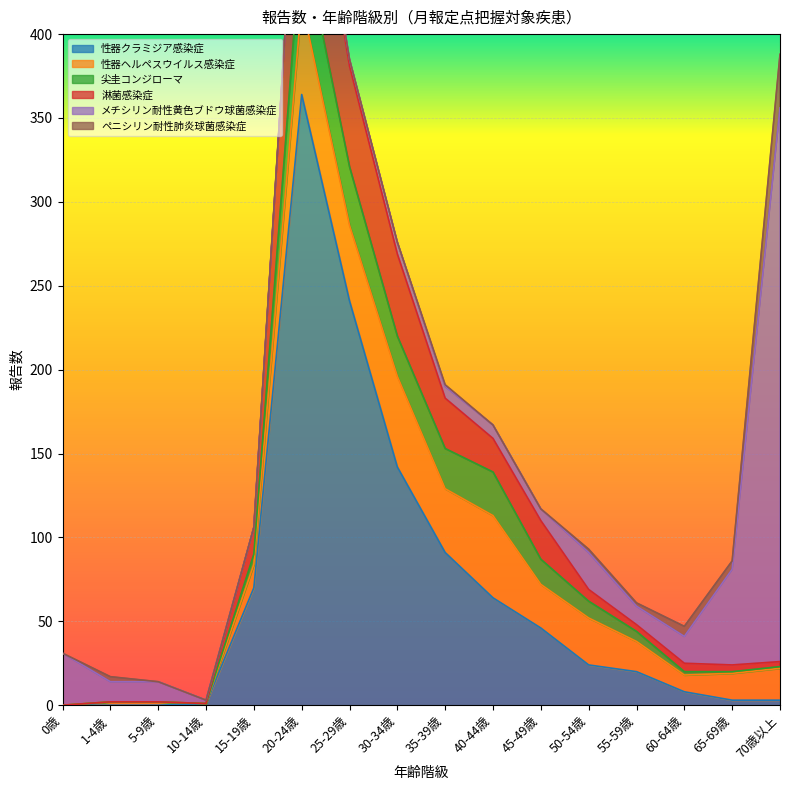

The value of 尖圭コンジローマ at 1-4歳 is -15. True or false?

False